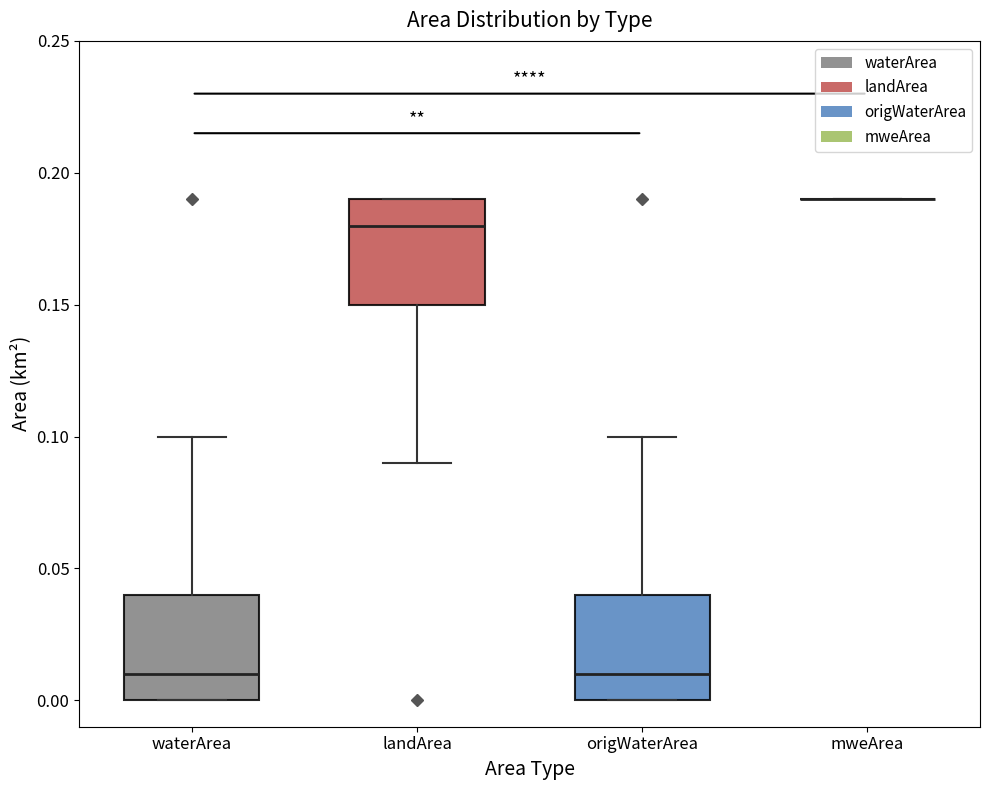

Where does the median line of the box for waterArea sit on the y-axis? The values are not printed on the chart, so give them approximately, as read against the axis.

0.01